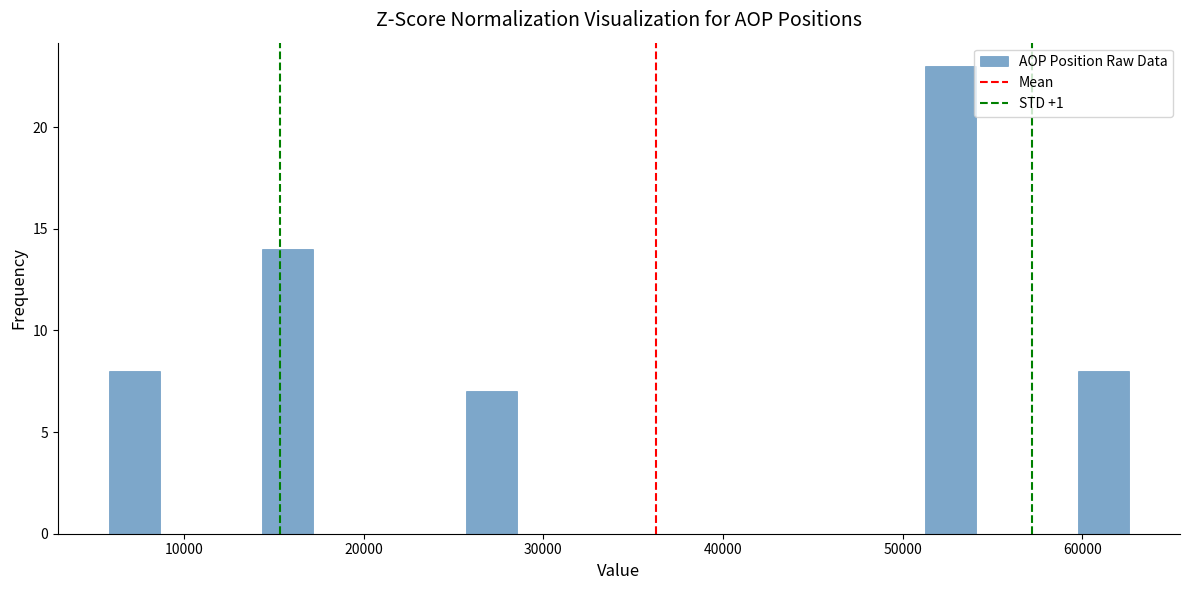

Read against the x-axis, roughly where is the centre of the tallest bar?

53000